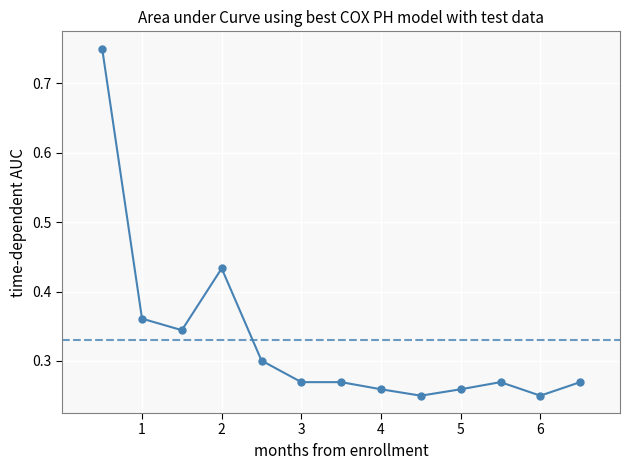

What is the sum of all values?

4.3